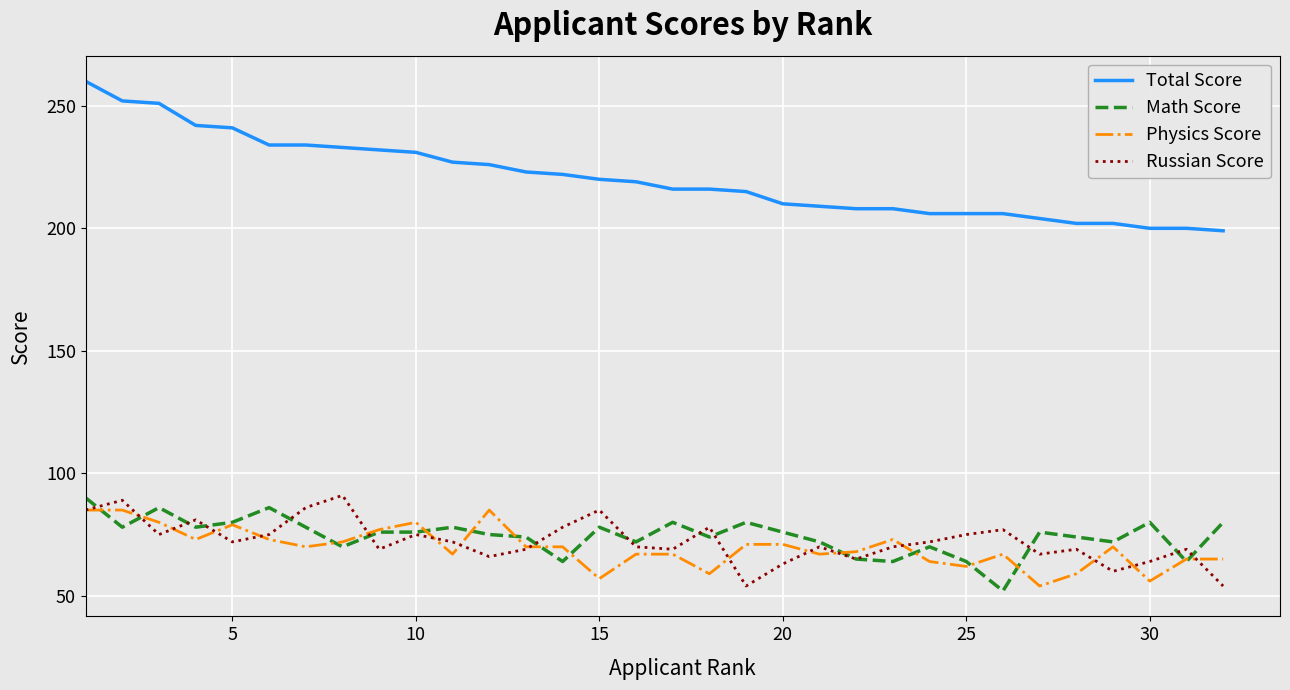

True or false: Physics Score and Total Score cross at least once.

False